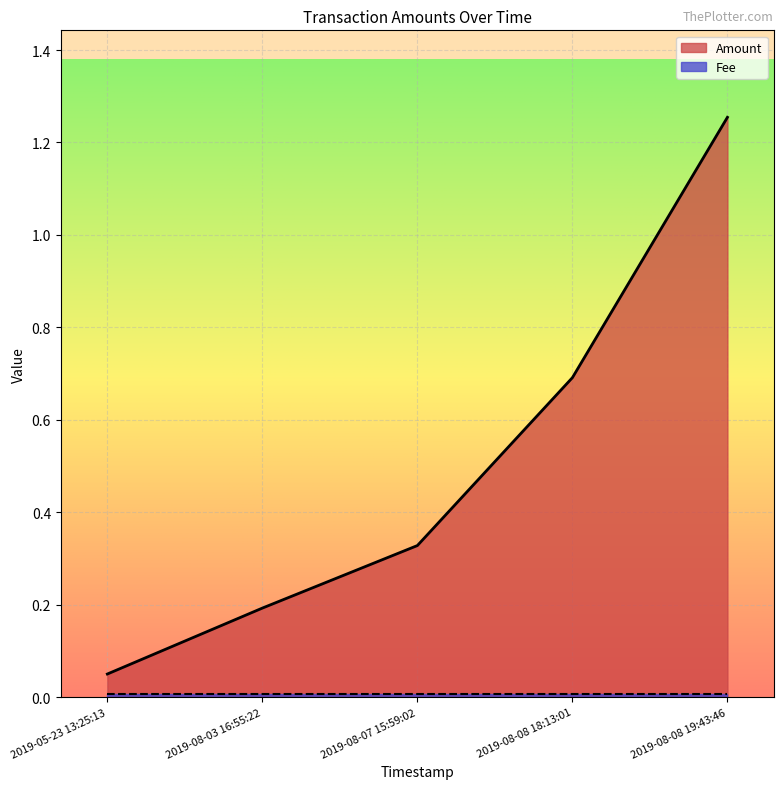

Which series has the widest spread of values?

Amount